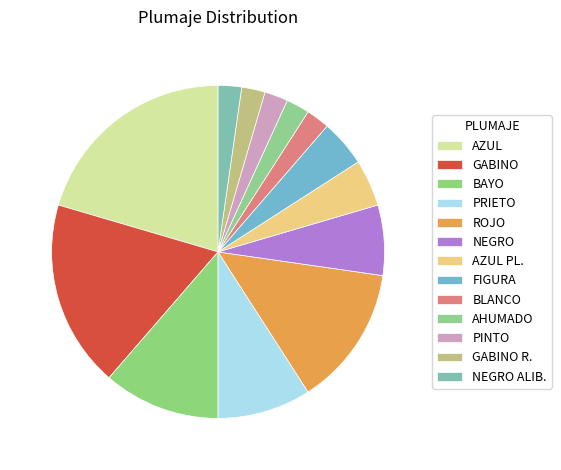

How many segments does this pie chart have?

13